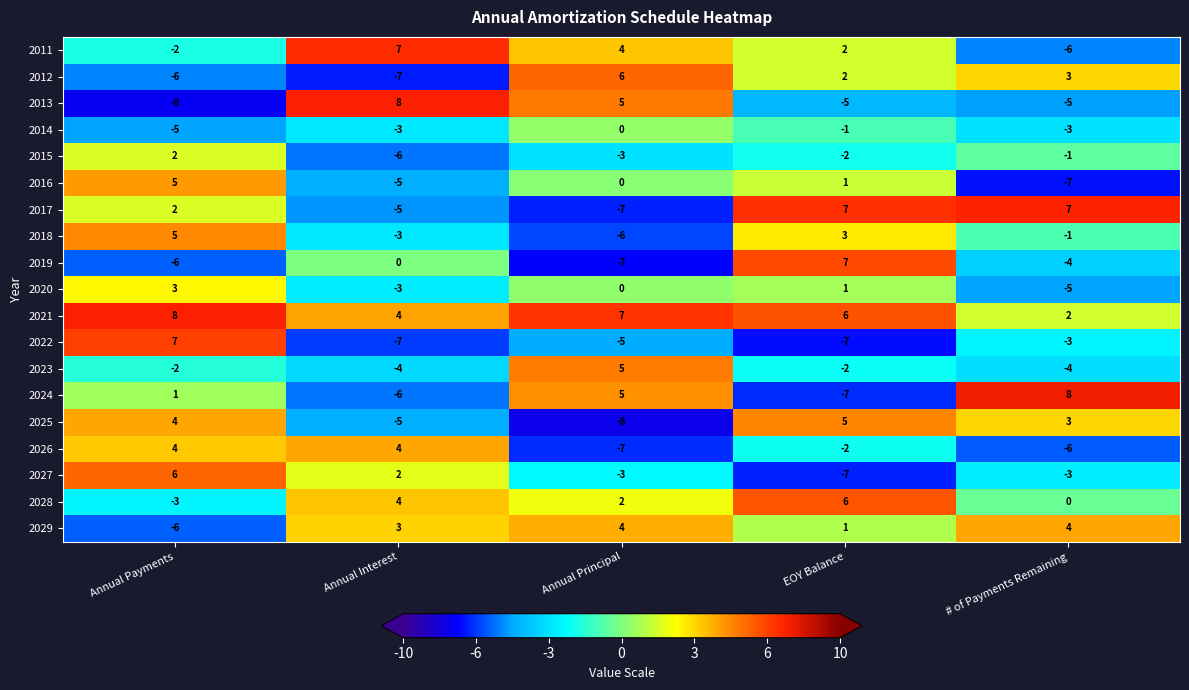

Which series has the widest spread of values?

2013